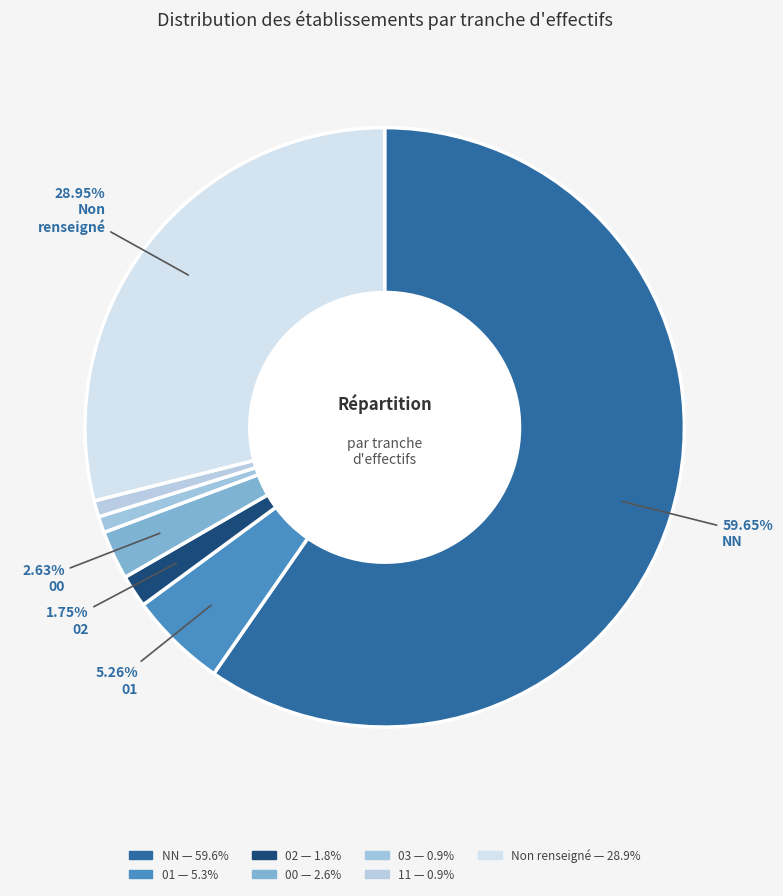

Count the number of slices in the pie.

7